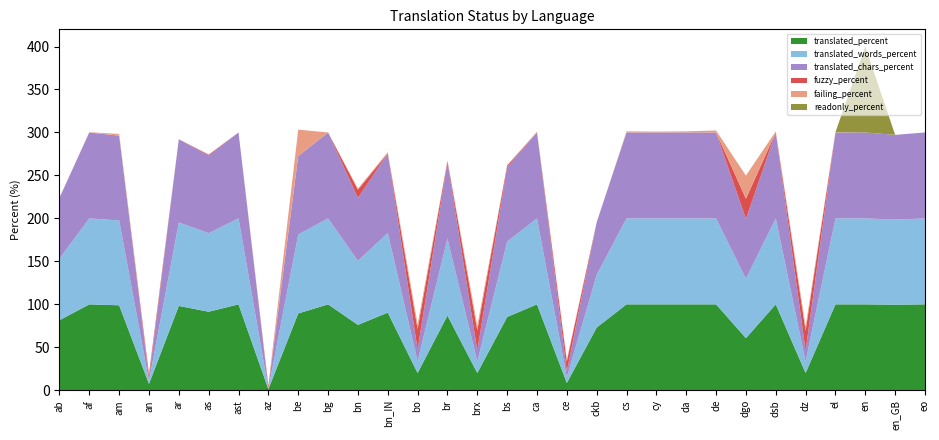

Reading right to left, what are all the values shown in this chart?

translated_percent: eo=100.0	en_GB=99.6	en=100.0	el=100.0	dz=20.1	dsb=100.0	dgo=60.7	de=100.0	da=100.0	cy=100.0	cs=100.0	ckb=73.0	ce=8.5	ca=100.0	bs=85.3	brx=20.1	br=87.0	bo=20.1	bn_IN=90.4	bn=76.1	bg=100.0	be=89.4	az=1.3	ast=100.0	as=91.4	ar=98.2	an=7.5	am=98.9	af=100.0	ab=81.5
translated_words_percent: eo=100.0	en_GB=99.0	en=100.0	el=100.0	dz=13.3	dsb=100.0	dgo=69.1	de=100.0	da=100.0	cy=100.0	cs=100.0	ckb=61.3	ce=6.6	ca=100.0	bs=87.7	brx=13.4	br=89.6	bo=13.7	bn_IN=92.6	bn=74.5	bg=100.0	be=91.8	az=0.5	ast=100.0	as=91.4	ar=97.1	an=3.3	am=98.7	af=100.0	ab=71.6
translated_chars_percent: eo=100.0	en_GB=98.6	en=100.0	el=100.0	dz=12.5	dsb=100.0	dgo=69.6	de=100.0	da=100.0	cy=100.0	cs=100.0	ckb=61.2	ce=6.7	ca=100.0	bs=86.9	brx=12.8	br=88.9	bo=13.6	bn_IN=92.5	bn=73.3	bg=100.0	be=91.4	az=0.5	ast=100.0	as=90.4	ar=96.8	an=2.8	am=98.7	af=100.0	ab=70.8
fuzzy_percent: eo=0.0	en_GB=0.0	en=0.0	el=0.0	dz=23.5	dsb=0.0	dgo=23.5	de=0.0	da=0.0	cy=0.0	cs=0.0	ckb=0.0	ce=11.9	ca=0.0	bs=1.7	brx=23.5	br=1.3	bo=23.8	bn_IN=0.3	bn=9.5	bg=0.0	be=0.0	az=2.7	ast=0.0	as=1.0	ar=0.0	an=4.7	am=0.0	af=0.0	ab=0.0
failing_percent: eo=0.0	en_GB=0.0	en=0.0	el=0.3	dz=4.7	dsb=1.3	dgo=26.9	de=2.3	da=1.3	cy=1.0	cs=1.3	ckb=0.0	ce=2.0	ca=1.0	bs=0.3	brx=5.1	br=0.6	bo=5.4	bn_IN=1.3	bn=1.3	bg=0.0	be=30.7	az=0.6	ast=0.0	as=0.0	ar=0.0	an=1.3	am=2.0	af=0.3	ab=0.0
readonly_percent: eo=0.0	en_GB=0.0	en=100.0	el=0.0	dz=0.0	dsb=0.0	dgo=0.0	de=0.0	da=0.0	cy=0.0	cs=0.0	ckb=0.0	ce=0.0	ca=0.0	bs=0.0	brx=0.0	br=0.0	bo=0.0	bn_IN=0.0	bn=0.0	bg=0.0	be=0.0	az=0.0	ast=0.0	as=0.0	ar=0.0	an=0.0	am=0.0	af=0.0	ab=0.0